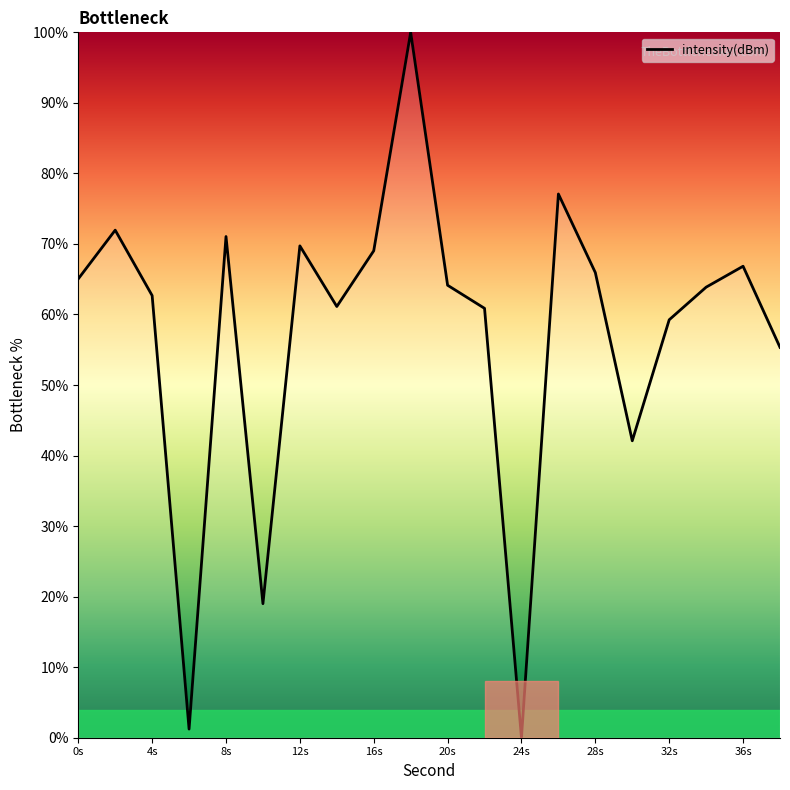

What is the difference between the maximum and minimum values?

100.0